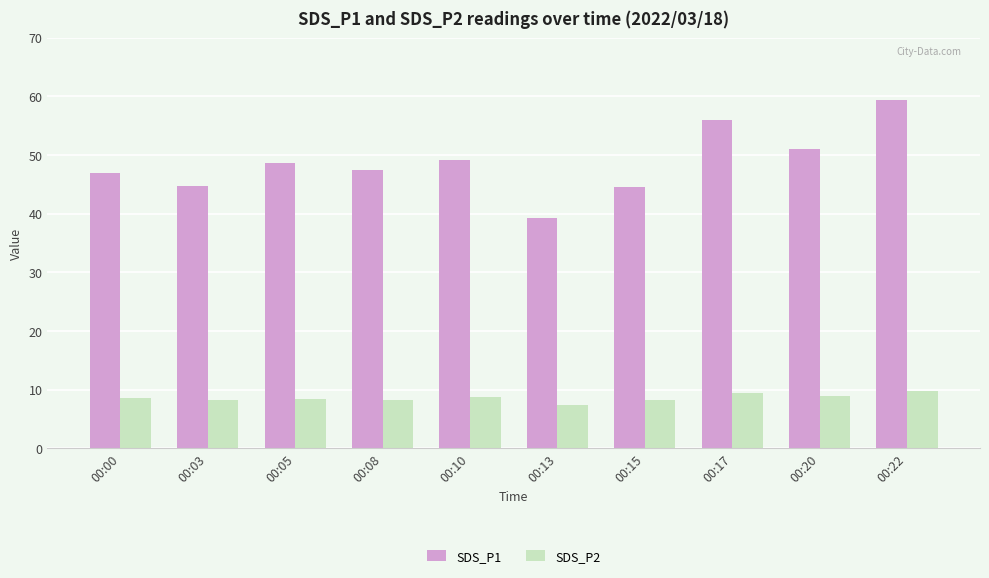

True or false: SDS_P2 has a value of 7.5 at 00:13.

True